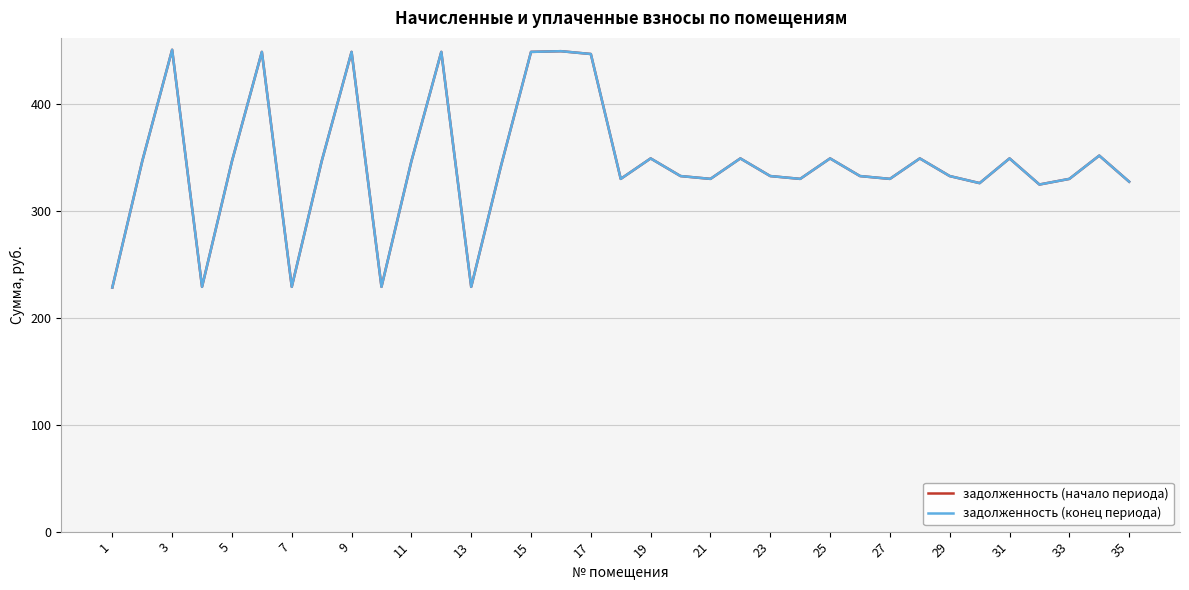

True or false: задолженность (начало периода) and задолженность (конец периода) intersect in this chart.

False